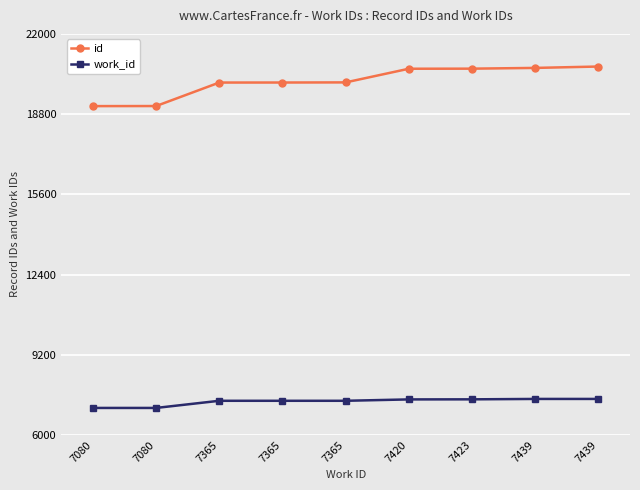

True or false: id and work_id intersect in this chart.

False